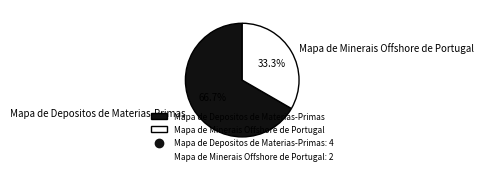

What percentage do Mapa de Minerais Offshore de Portugal and Mapa de Depositos de Materias-Primas together represent?

100.0%